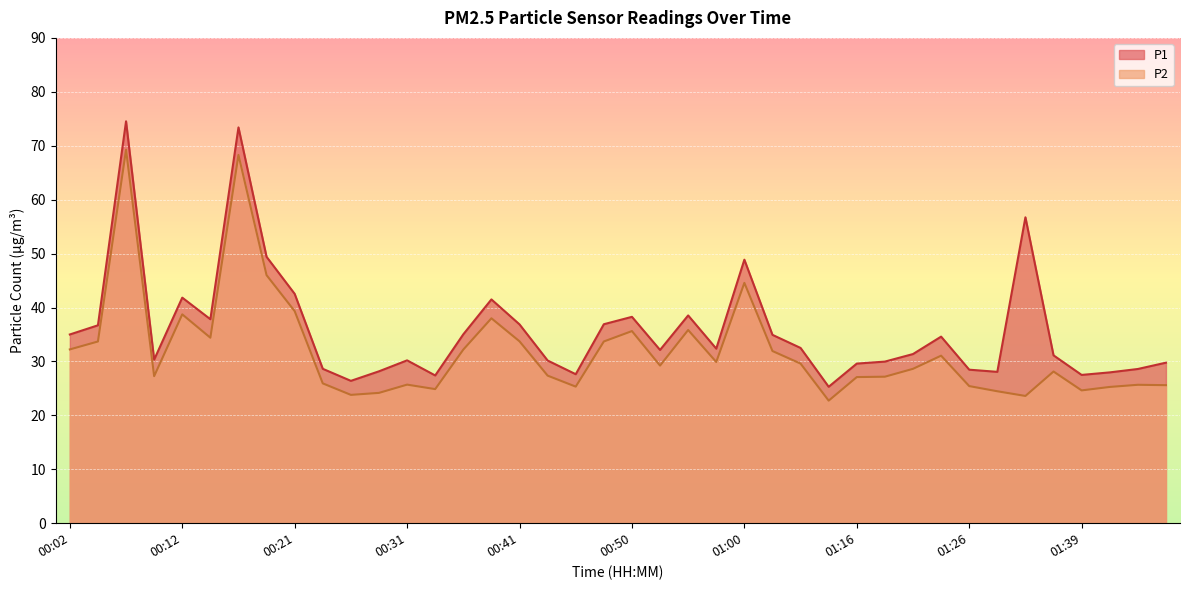

True or false: P2 and P1 intersect in this chart.

False